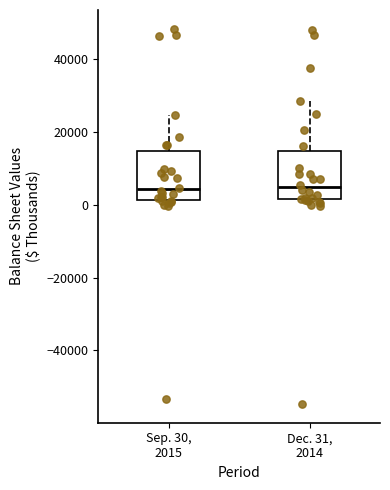

Reading left to right, read every box against the y-axis: the position of its median line, the range the box covers, and the ends of its whiskers. The values are not printed on the chart, so give them approximately, as read against the axis.

Sep. 30, 2015: median 4000, box 2000 to 14000, whiskers 0 to 24000
Dec. 31, 2014: median 4000, box 2000 to 14000, whiskers 0 to 28000